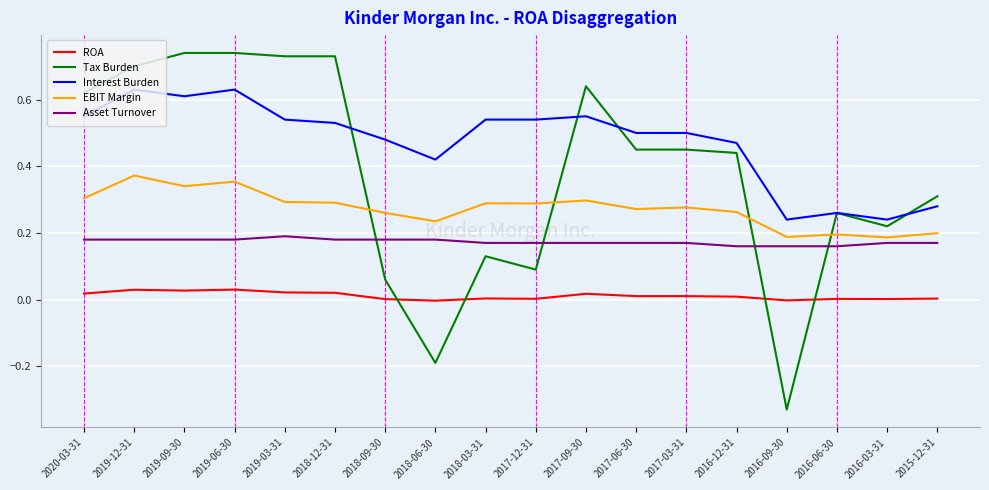

True or false: Interest Burden and EBIT Margin cross at least once.

False